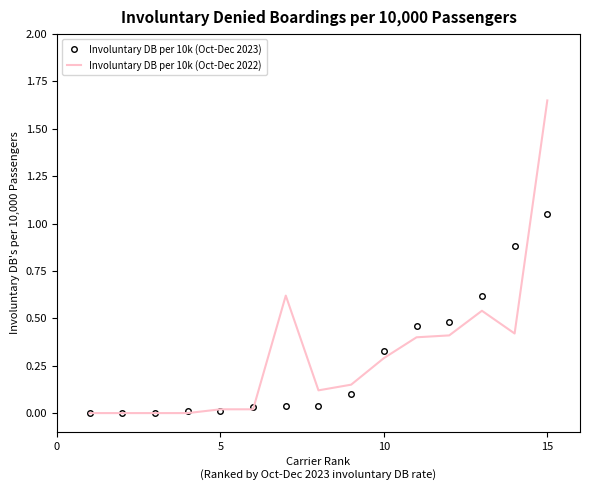

Rank the series by their maximum value, from highest to lowest.

Involuntary DB per 10k (Oct-Dec 2022), Involuntary DB per 10k (Oct-Dec 2023)